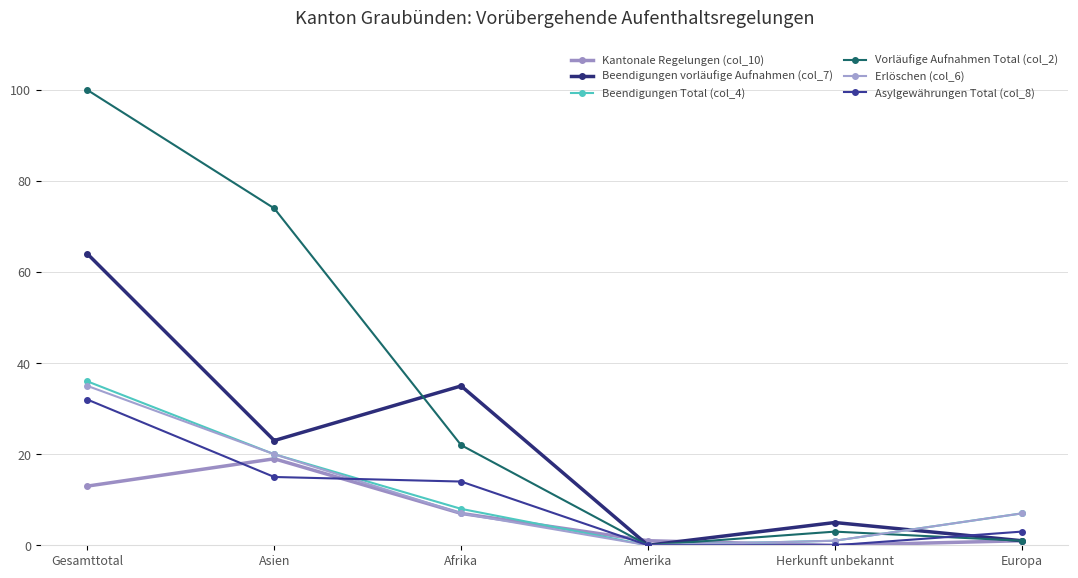

How many lines are shown in the chart?

6